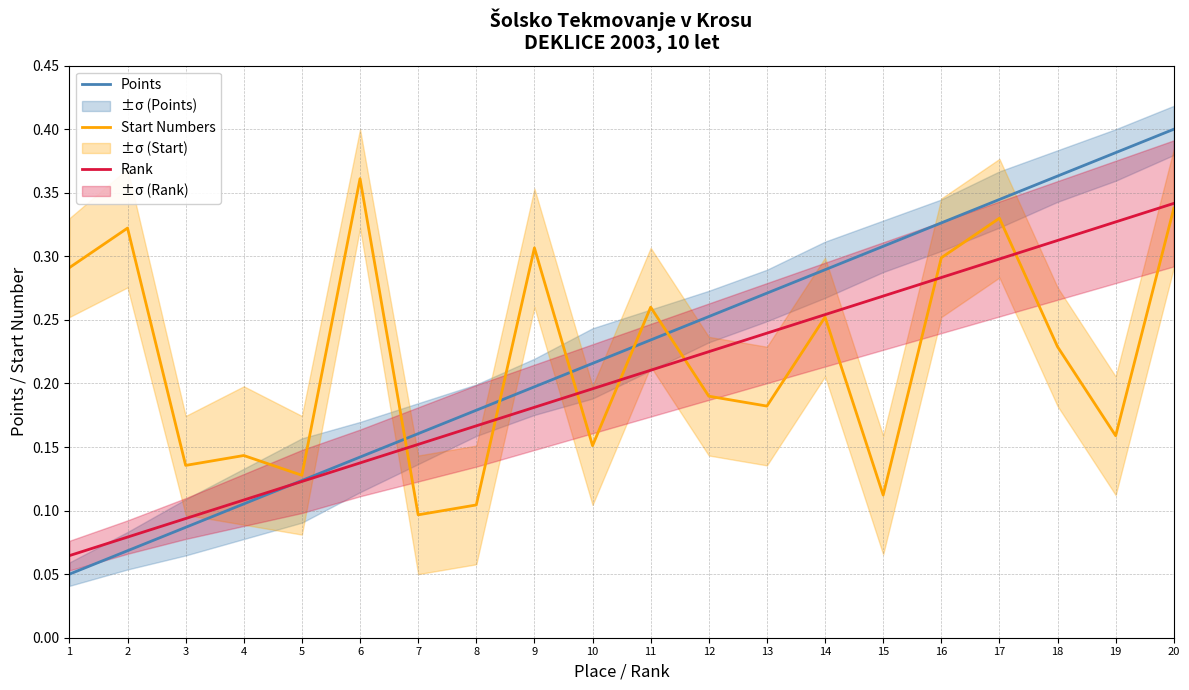

True or false: Rank and Points cross at least once.

True